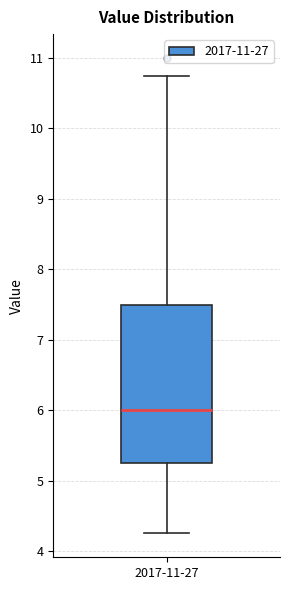

Transcribe this box plot: give where the median line is, the range the box spans, and where the two whiskers end, as read against the y-axis. The values are not printed on the chart, so give them approximately, as read against the axis.

median 6.0, box 5.3 to 7.5, whiskers 4.3 to 10.8